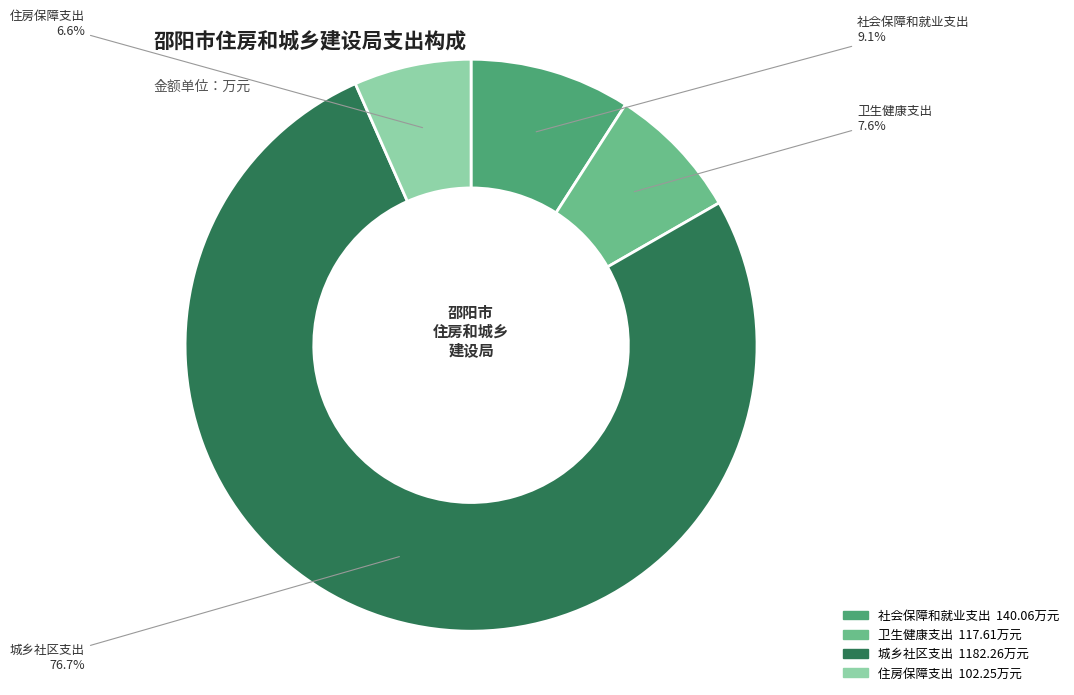

To the nearest percent, what percentage of the pie is 社会保障和就业支出?

9%